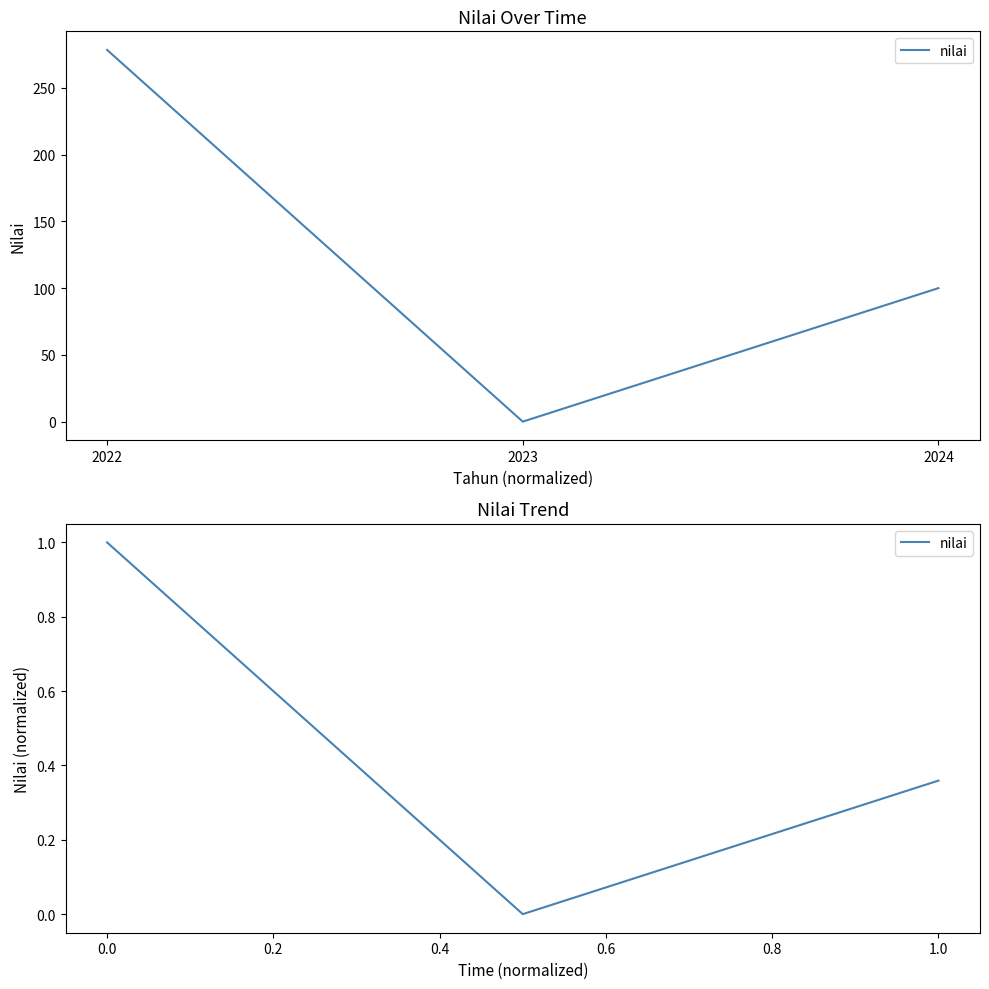

Rank the categories by value from lowest to highest.

2023, 2024, 2022